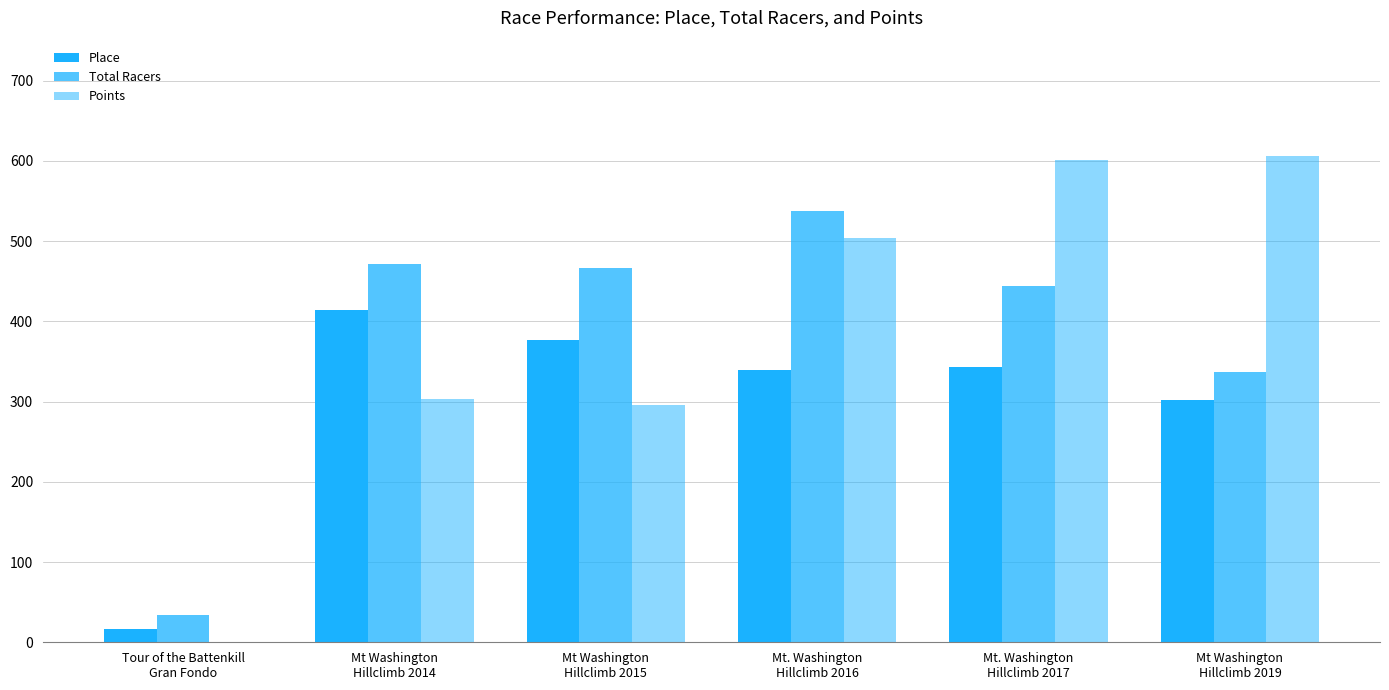

Where does the Place series first go above 343?

Mt Washington
Hillclimb 2014